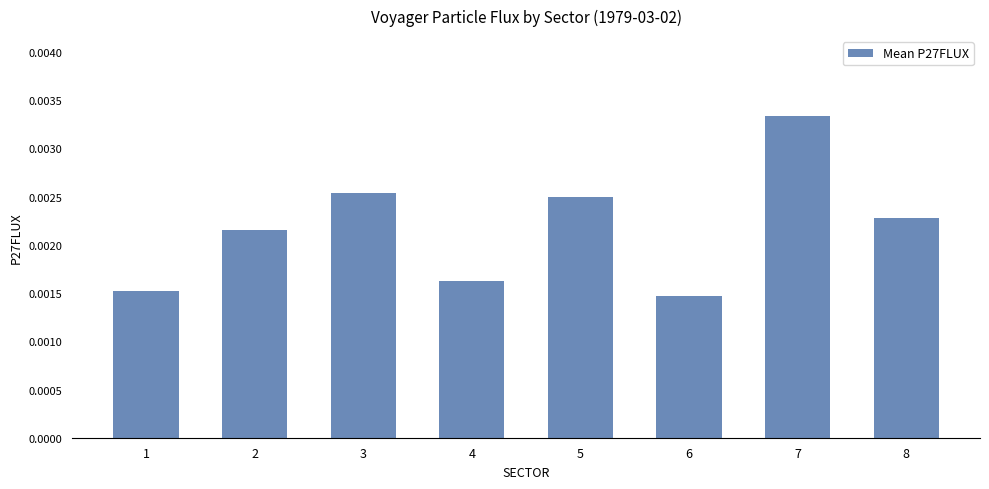

How many values are between 0 and 1?

8